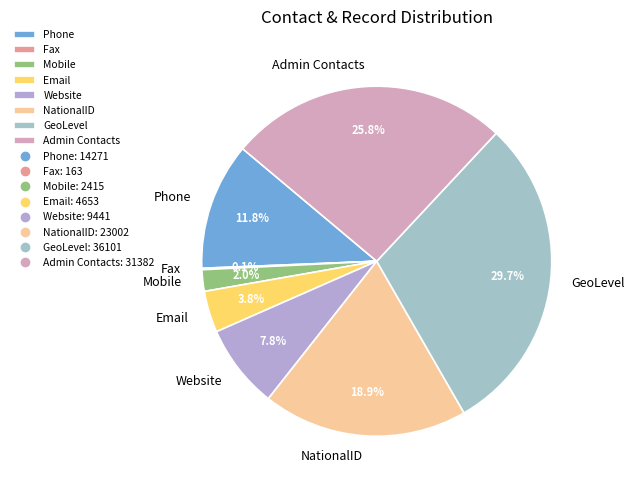

Which has a higher value, Email or NationalID?

NationalID